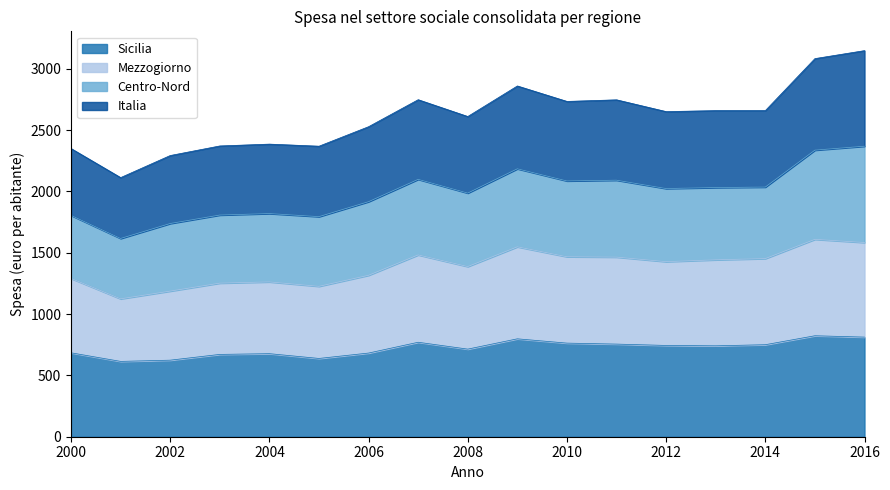

True or false: Italia and Sicilia cross at least once.

False